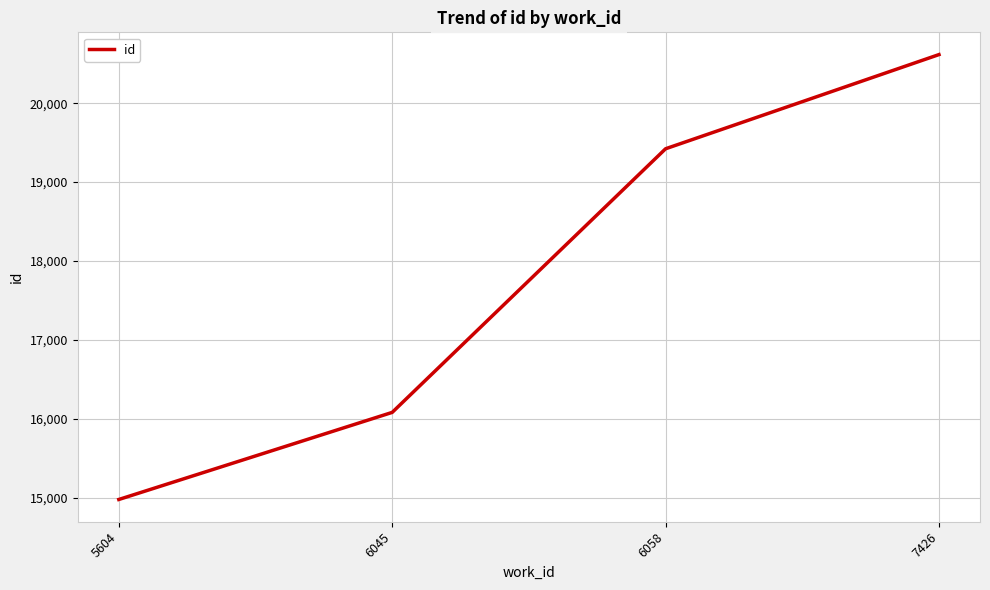

Reading right to left, list all the values displayed in this chart.

7426=20616	6058=19422	6045=16080	5604=14976